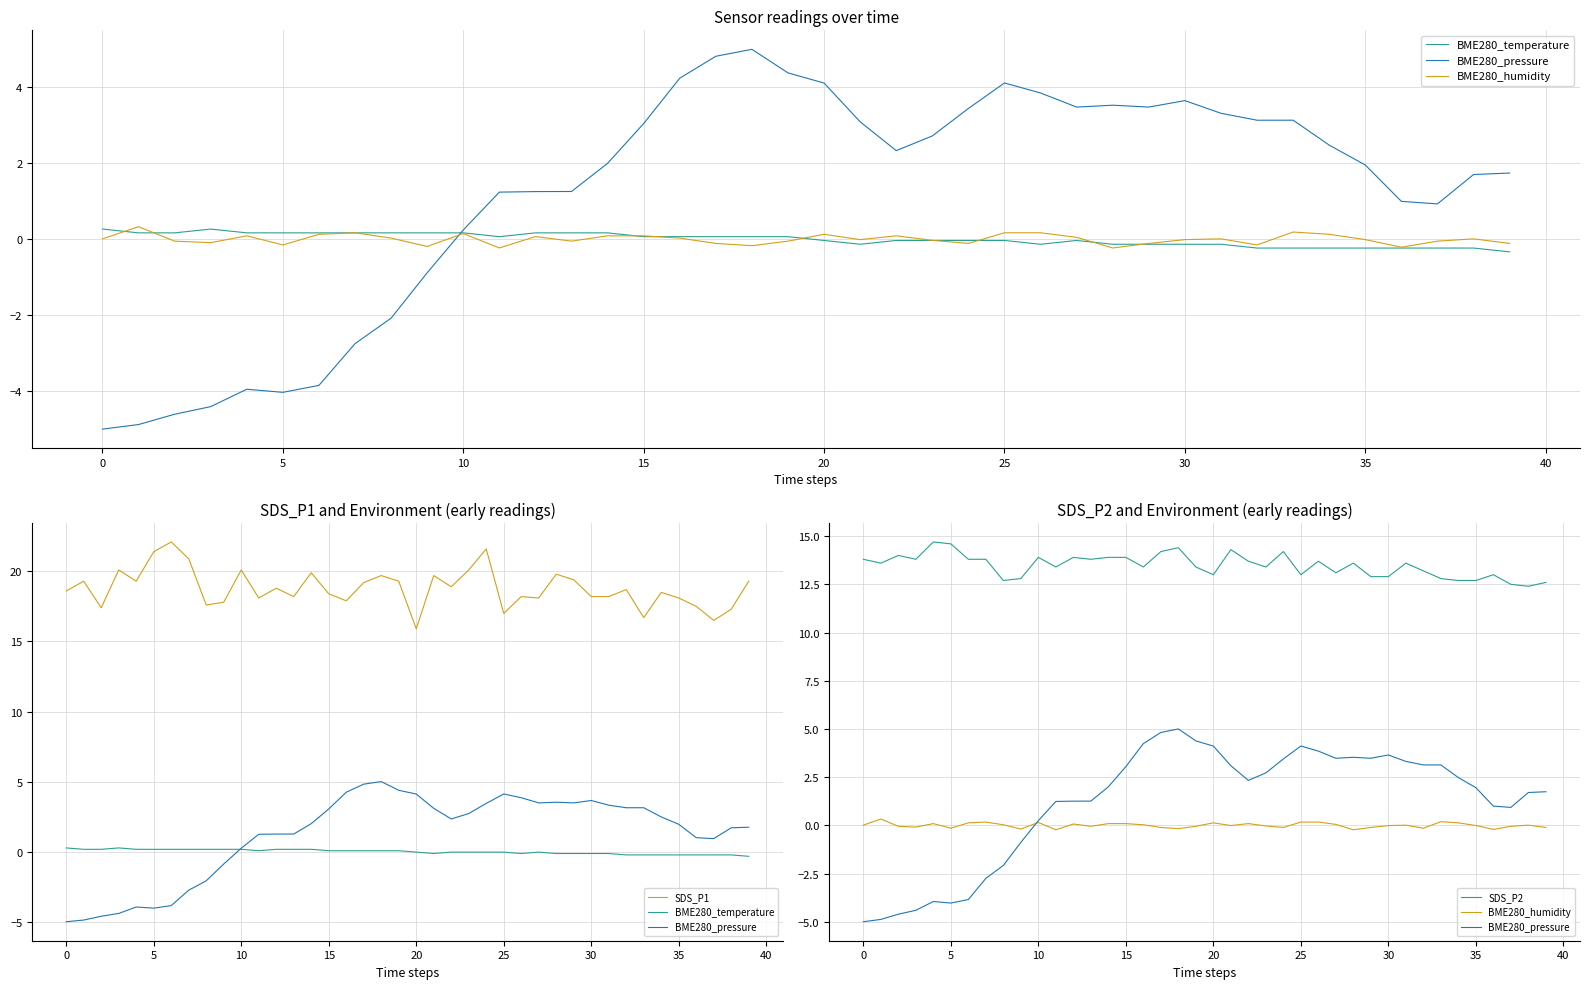

Which category has the highest value in the BME280_pressure series?

18